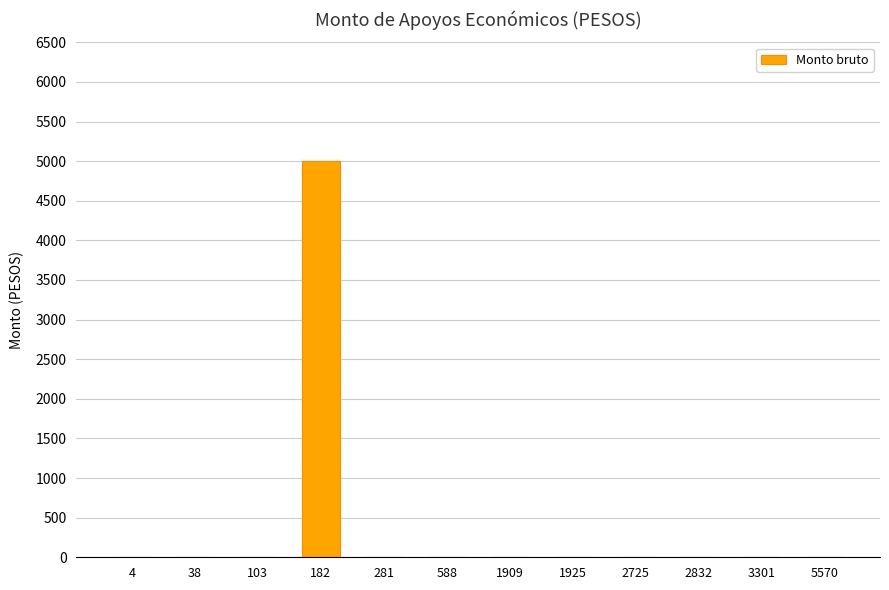

Which category has the highest value across all series?

182